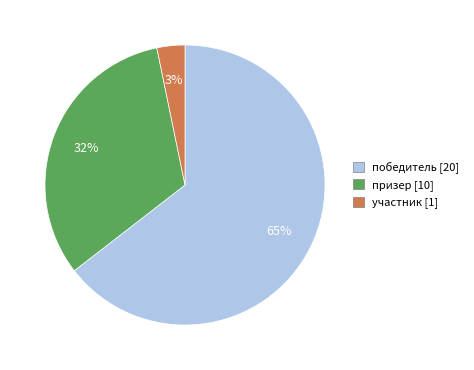

What is the ratio of the value at победитель to the value at призер?

2.0